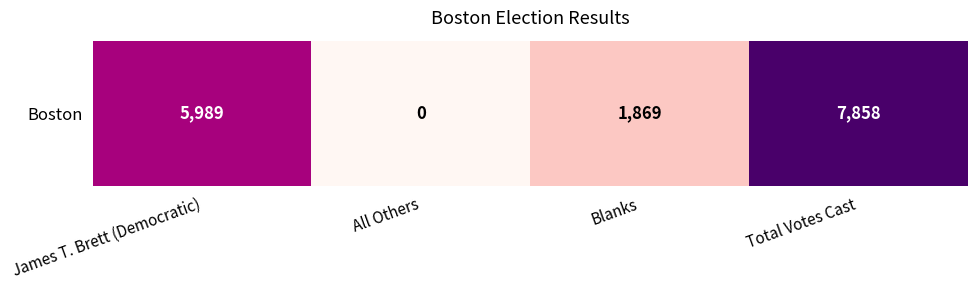

The value at All Others is -4103. True or false?

False